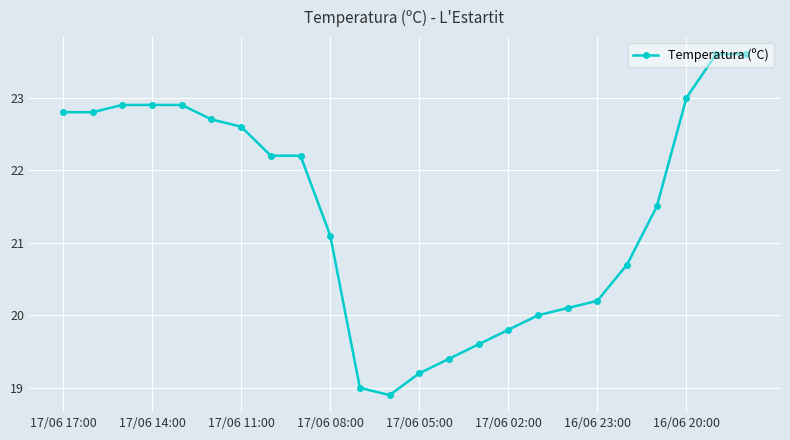

Reading left to right, list all the values displayed in this chart.

22.8	22.8	22.9	22.9	22.9	22.7	22.6	22.2	22.2	21.1	19.0	18.9	19.2	19.4	19.6	19.8	20.0	20.1	20.2	20.7	21.5	23.0	23.6	23.6